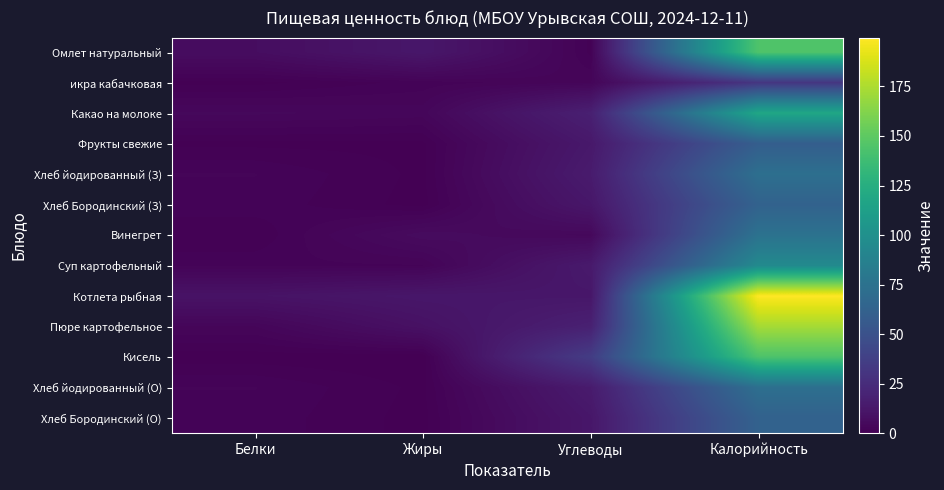

Count the number of data series in this chart.

13